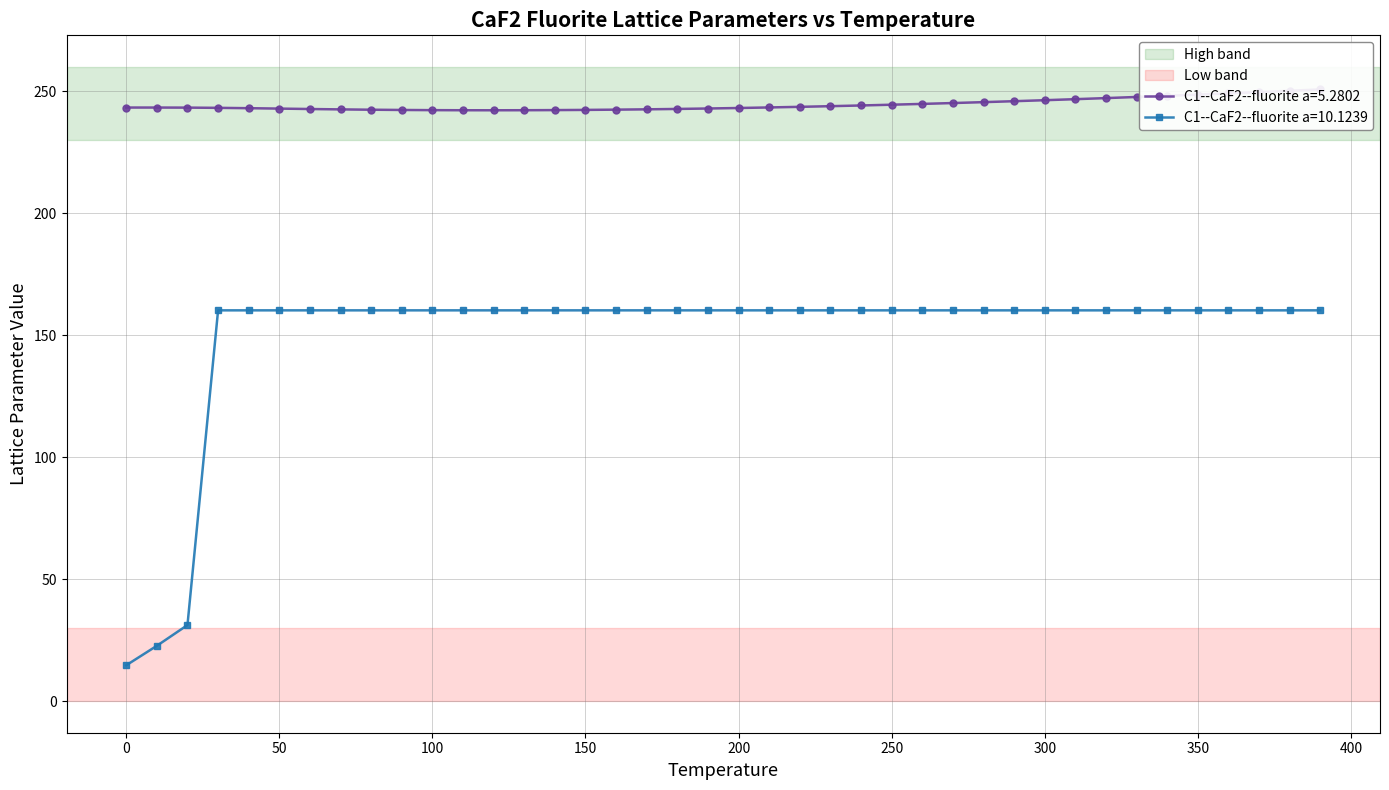

What is the smallest value displayed?

14.7